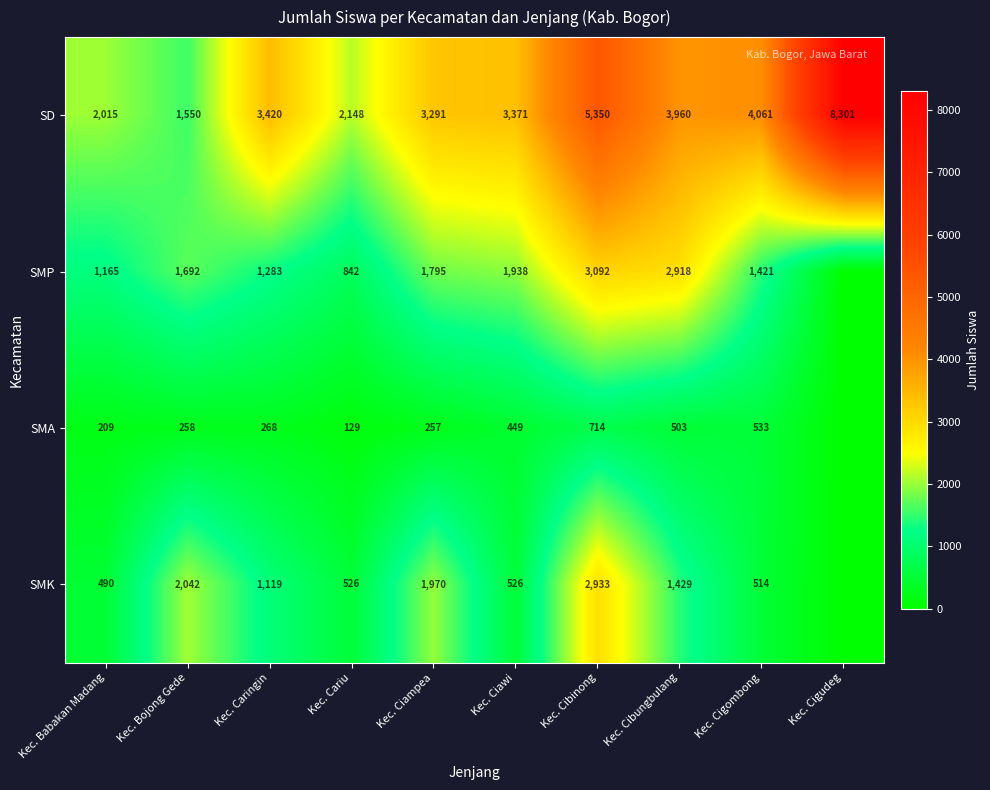

True or false: SMK has a value of 1429 at Kec. Cibungbulang.

True